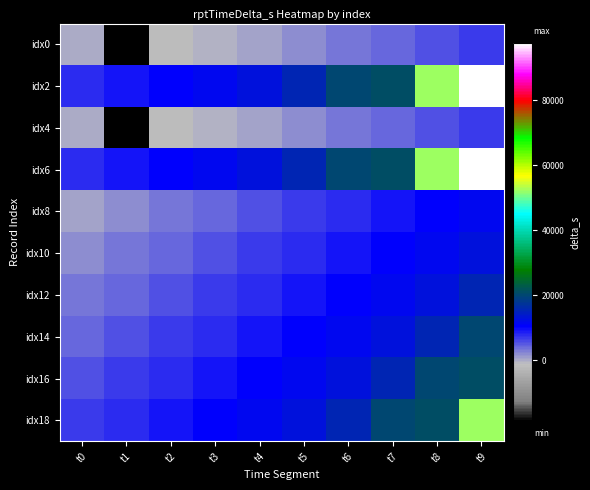

At t6, list the series in order from largest to smallest.

idx2, idx6, idx18, idx16, idx14, idx12, idx10, idx8, idx0, idx4